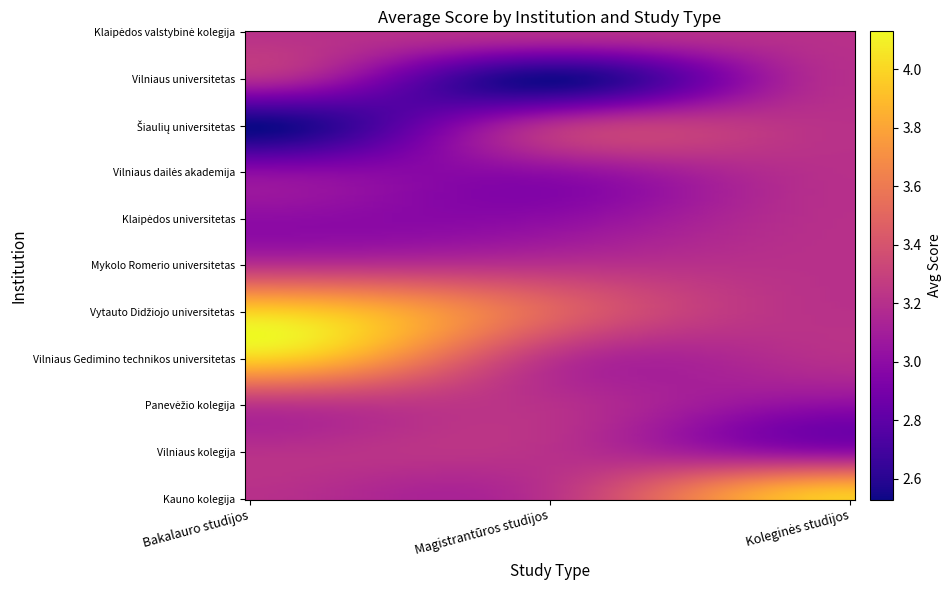

At which category is the sum across all series the highest?

Bakalauro studijos